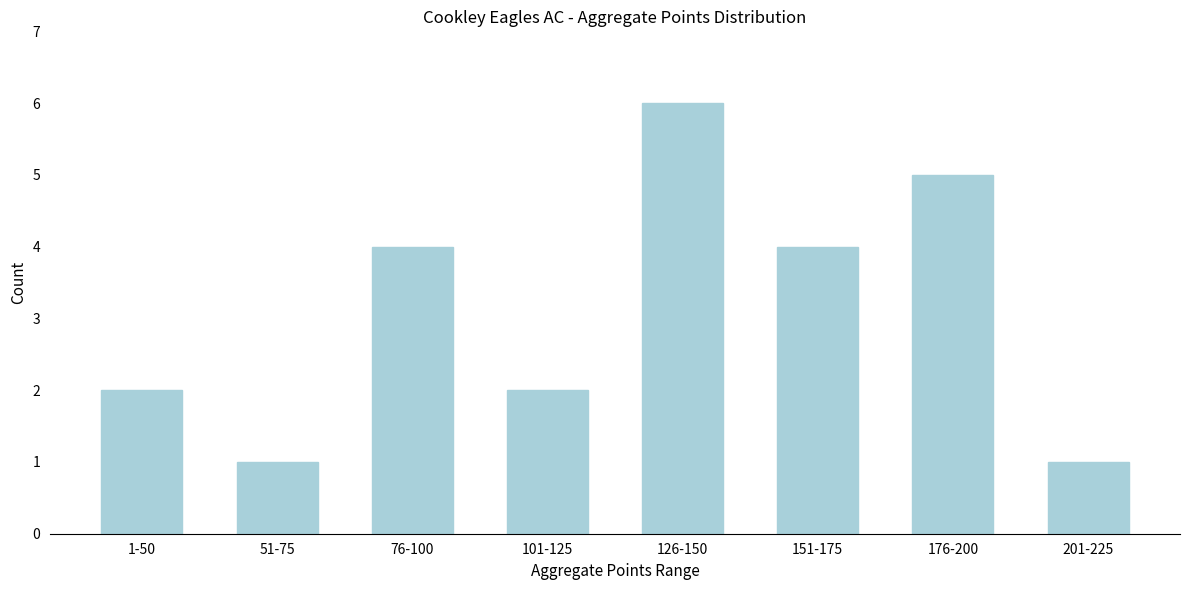

Reading right to left, extract all data points from this chart.

1	5	4	6	2	4	1	2